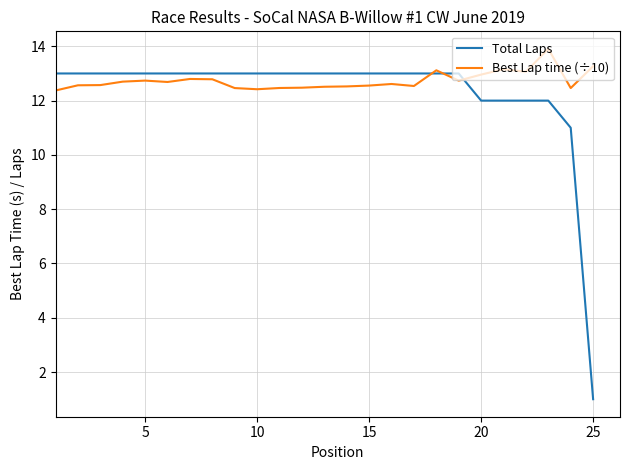

Rank the series by their maximum value, from highest to lowest.

Best Lap time (÷10), Total Laps